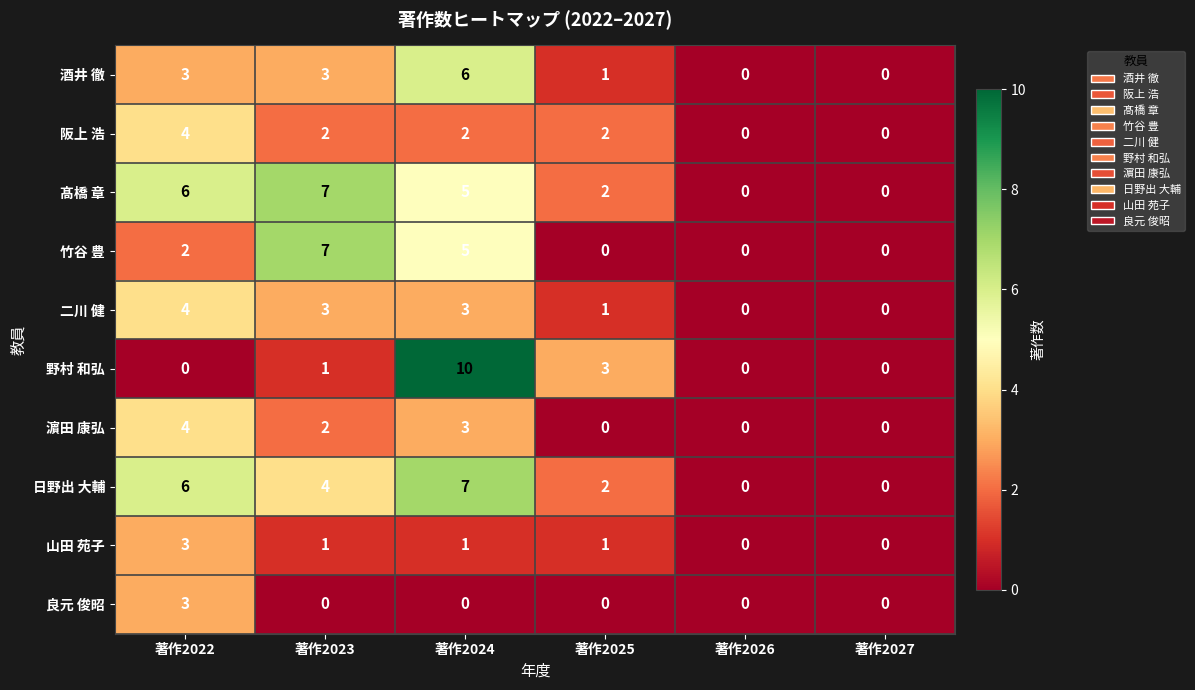

At which category does the chart reach its peak across all series?

著作2024